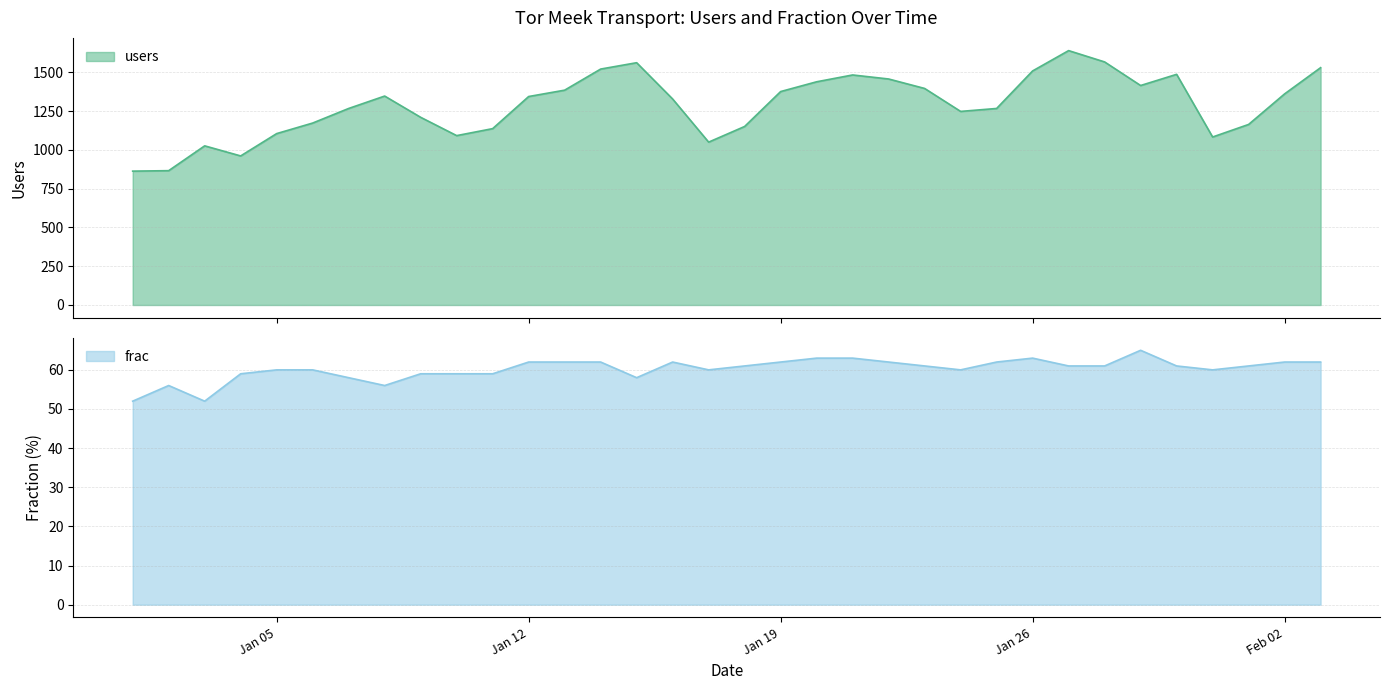

What is the label of the 14th point from the right?

2015-01-21